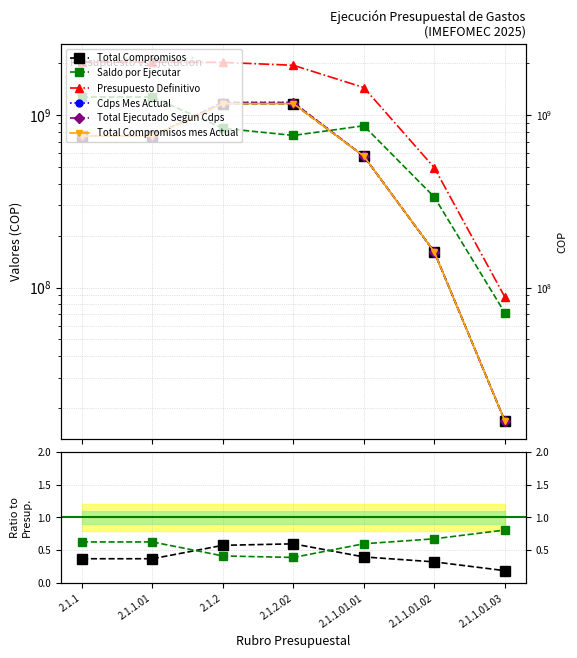

The value of Cdps Mes Actual at 2.1.1.01.02 is 262443184.5. True or false?

False